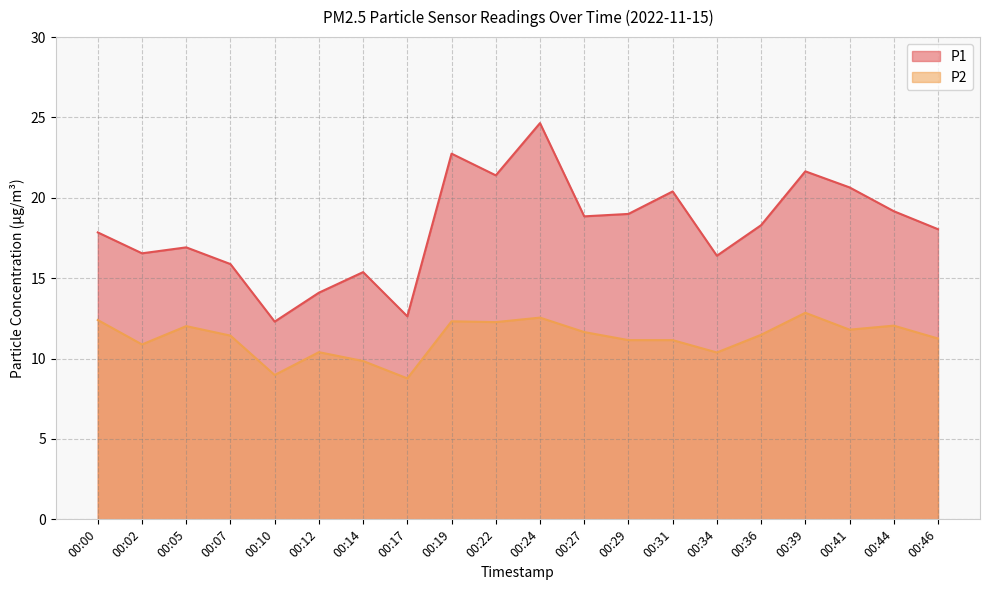

At which category does the chart reach its minimum across all series?

00:17